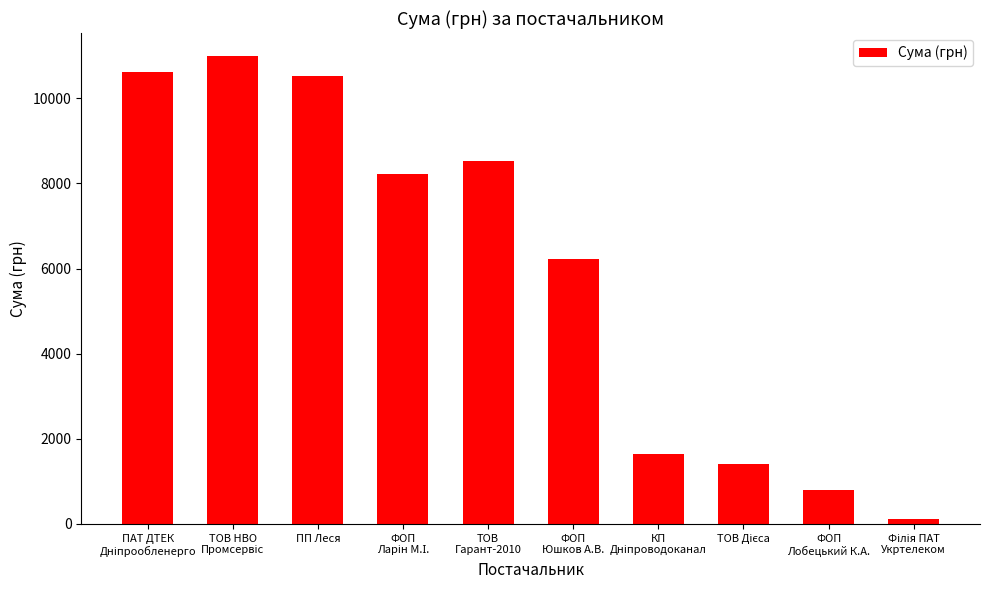

The chart shows a value of 16253.5 at ПП Леся. True or false?

False